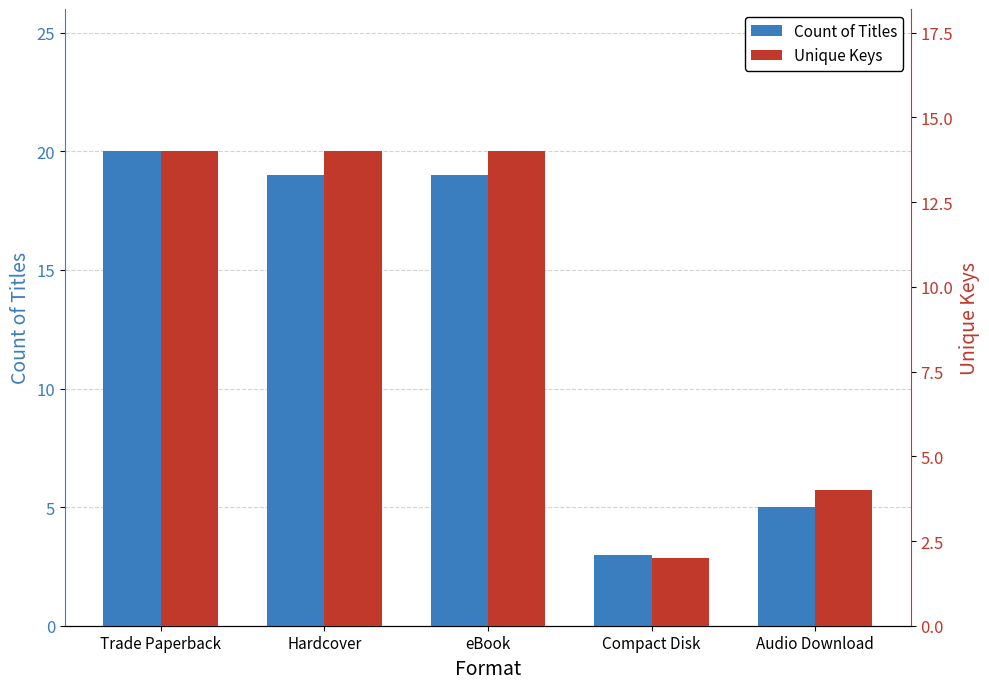

What is the maximum value for Count of Titles?

20